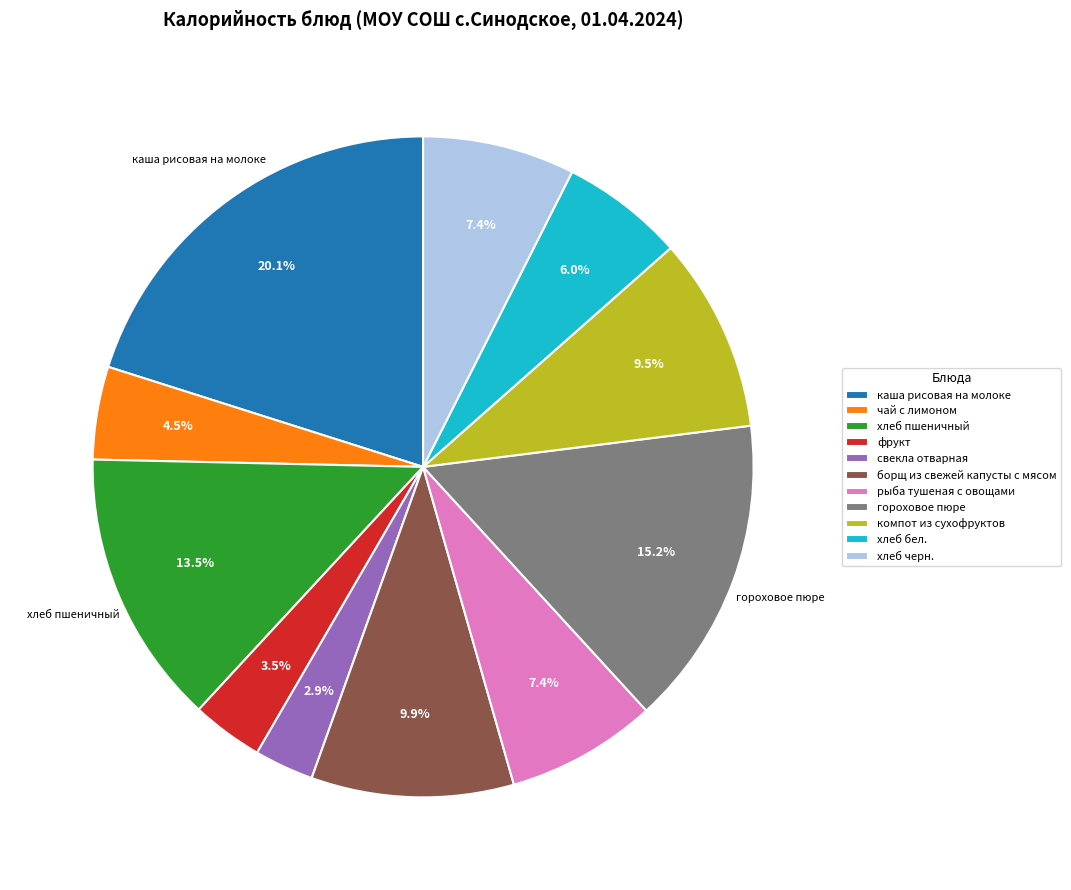

Is there any slice that represents more than half of the pie?

No